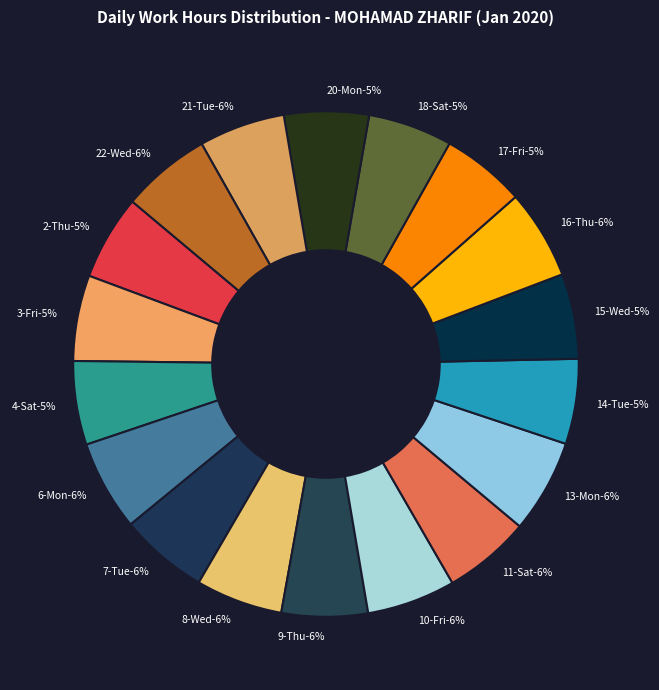

Approximately how many times larger is the value at 15-Wed compared to 9-Thu?

1.0